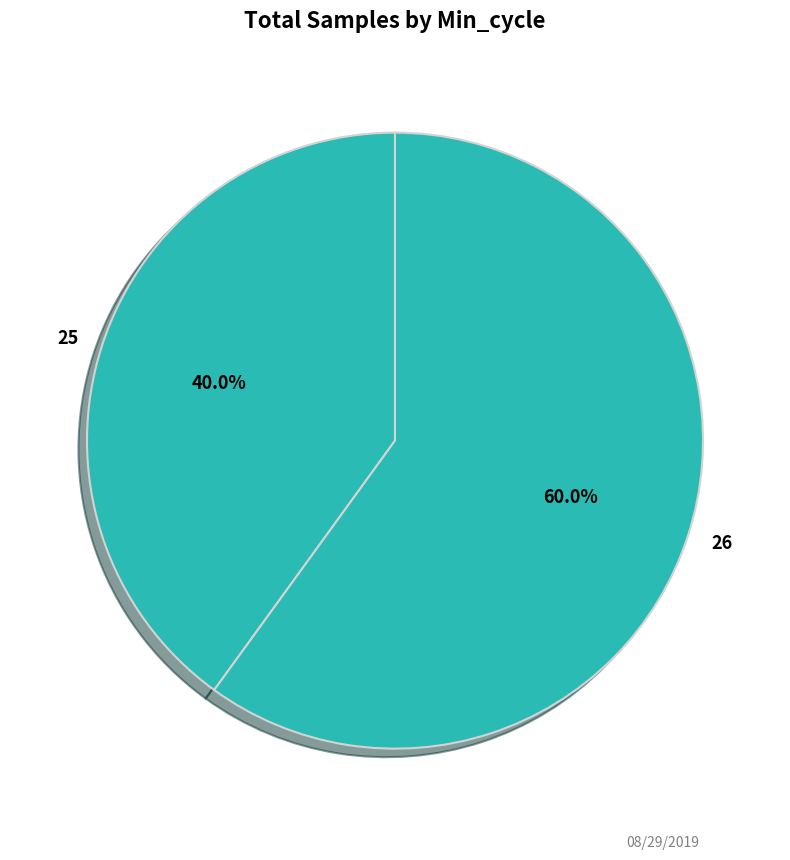

Combined, what portion of the pie is 25 and 26?

100.0%